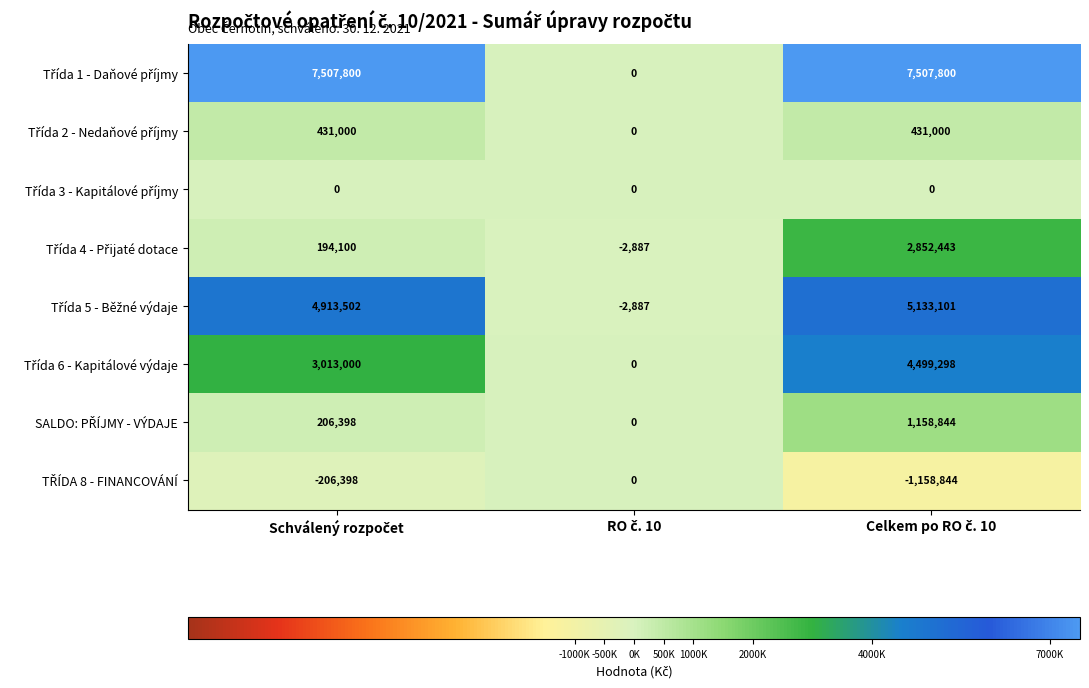

What is the greatest value displayed?

7507800